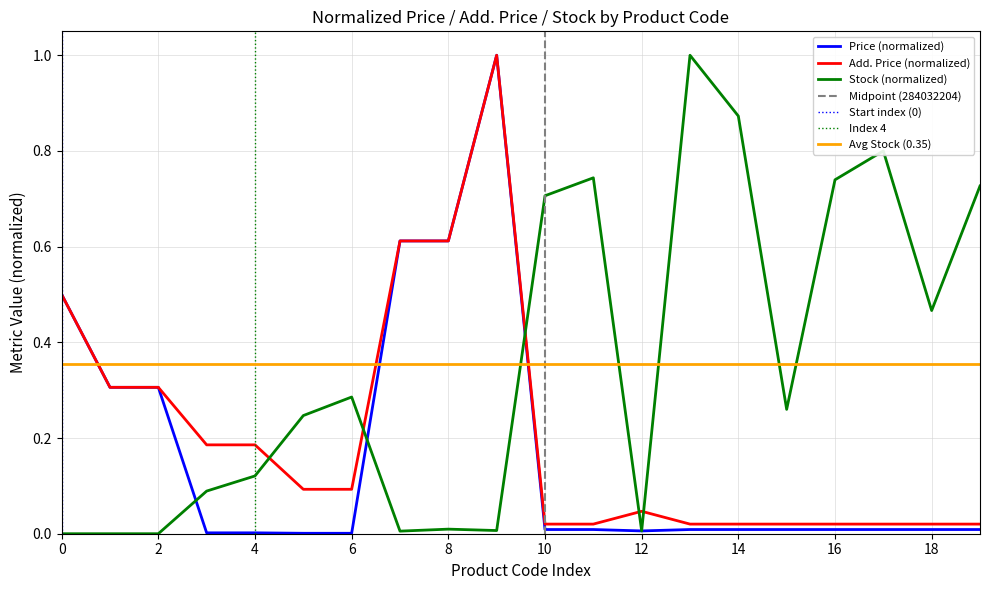

The value of Stock (normalized) at 10 is 1.0. True or false?

False